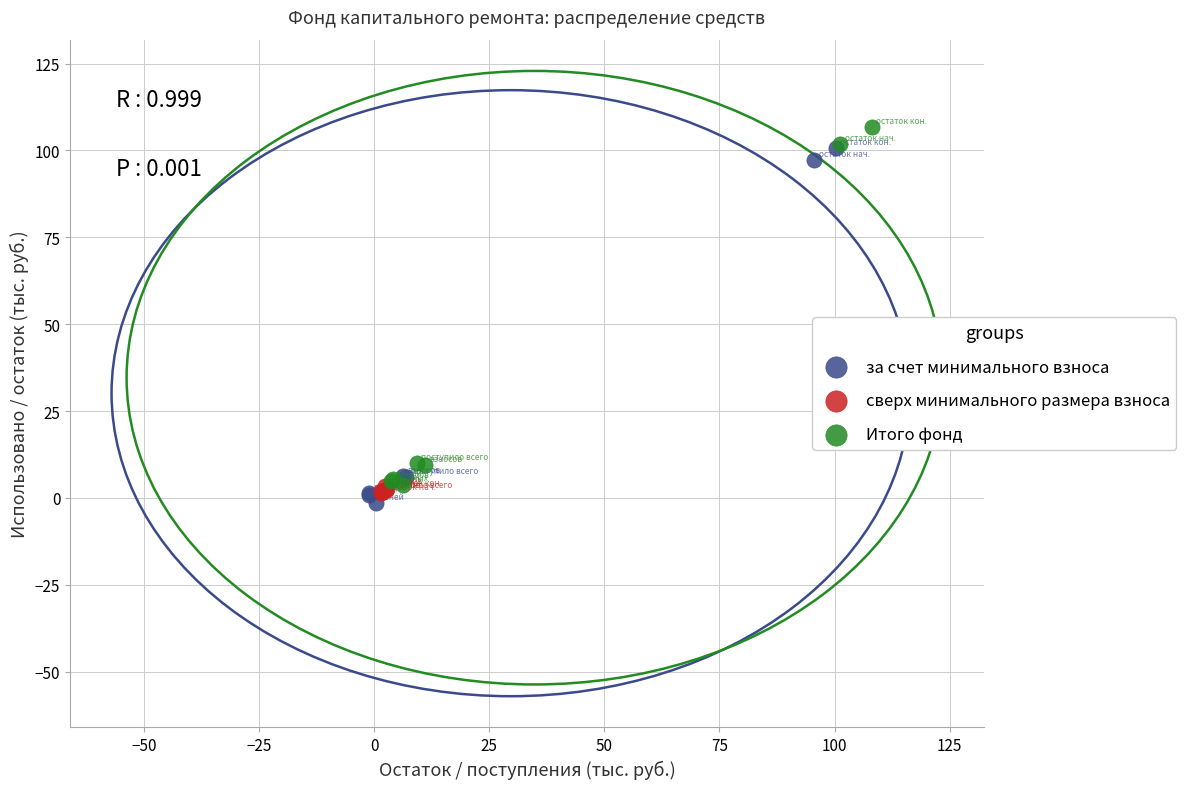

Which series reaches the maximum Y coordinate?

Итого фонд